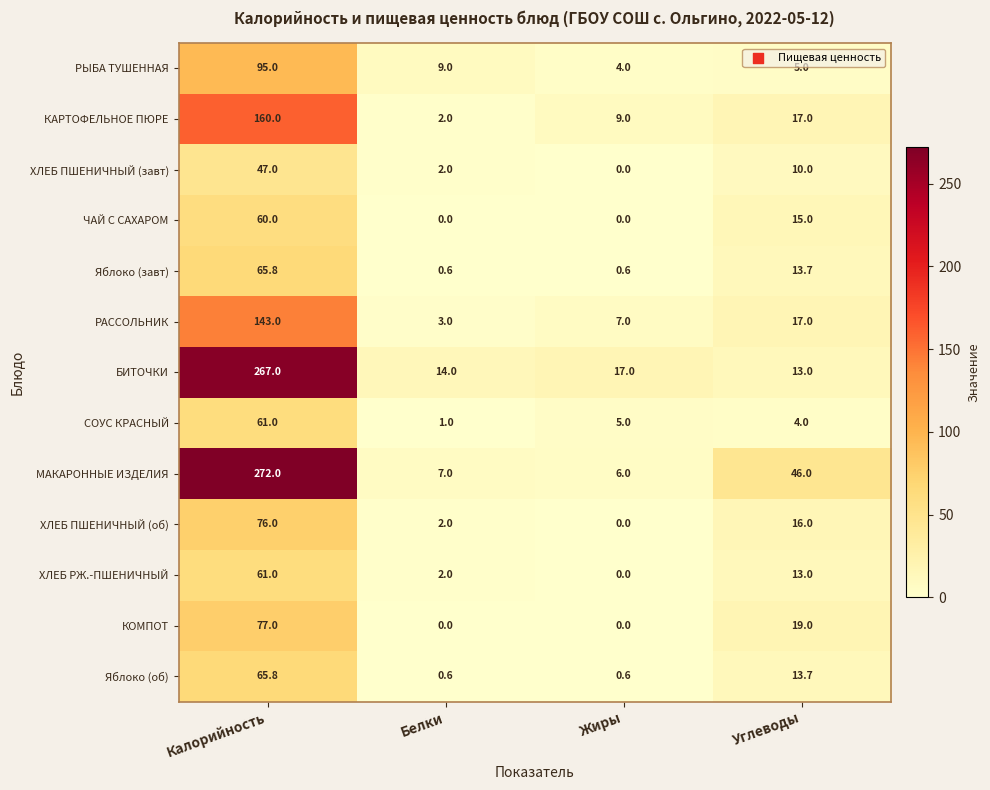

What is the maximum value shown in the chart?

272.0